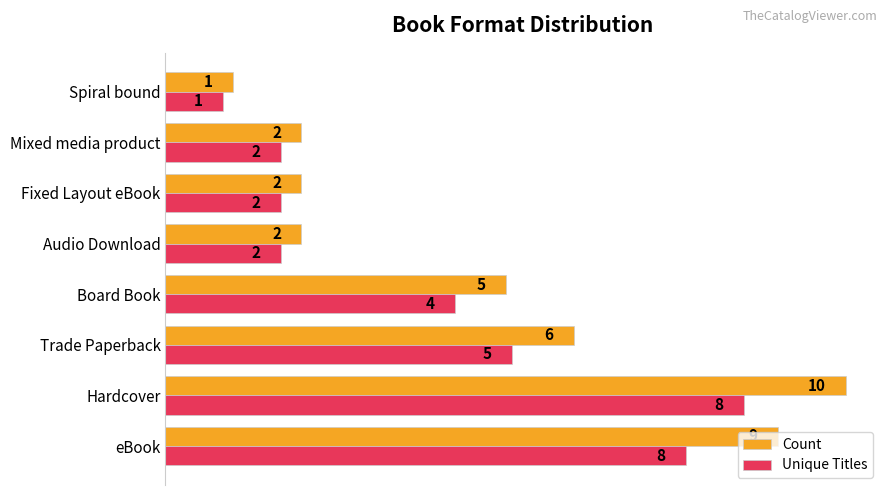

The value of Unique Titles at Trade Paperback is 5.1. True or false?

True